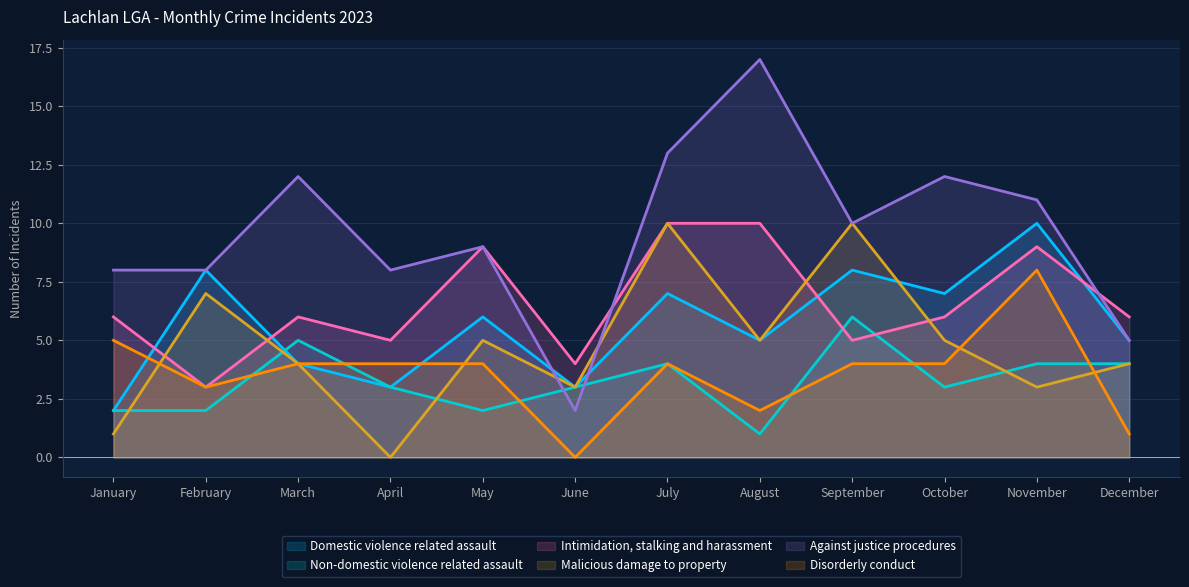

True or false: Intimidation, stalking and harassment has a value of 18 at August.

False